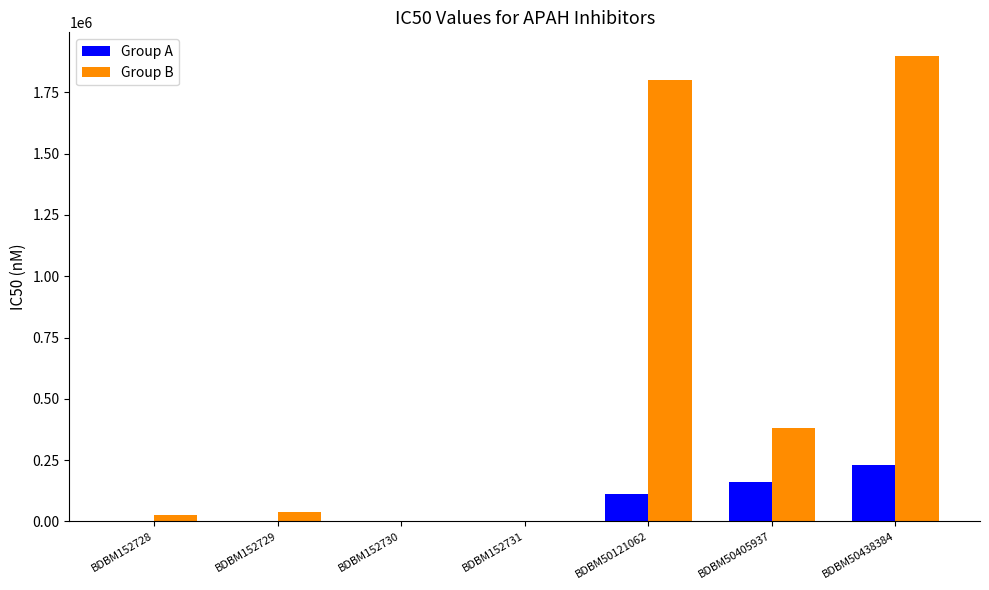

What is the sum of all Group A values?

500518